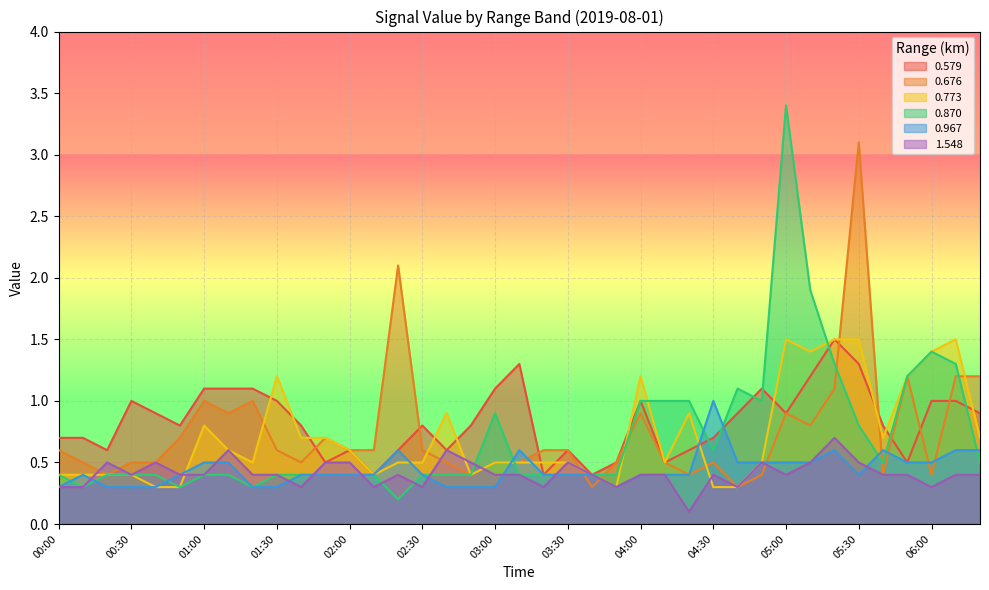

What is the total value across all series at 01:50?

3.2